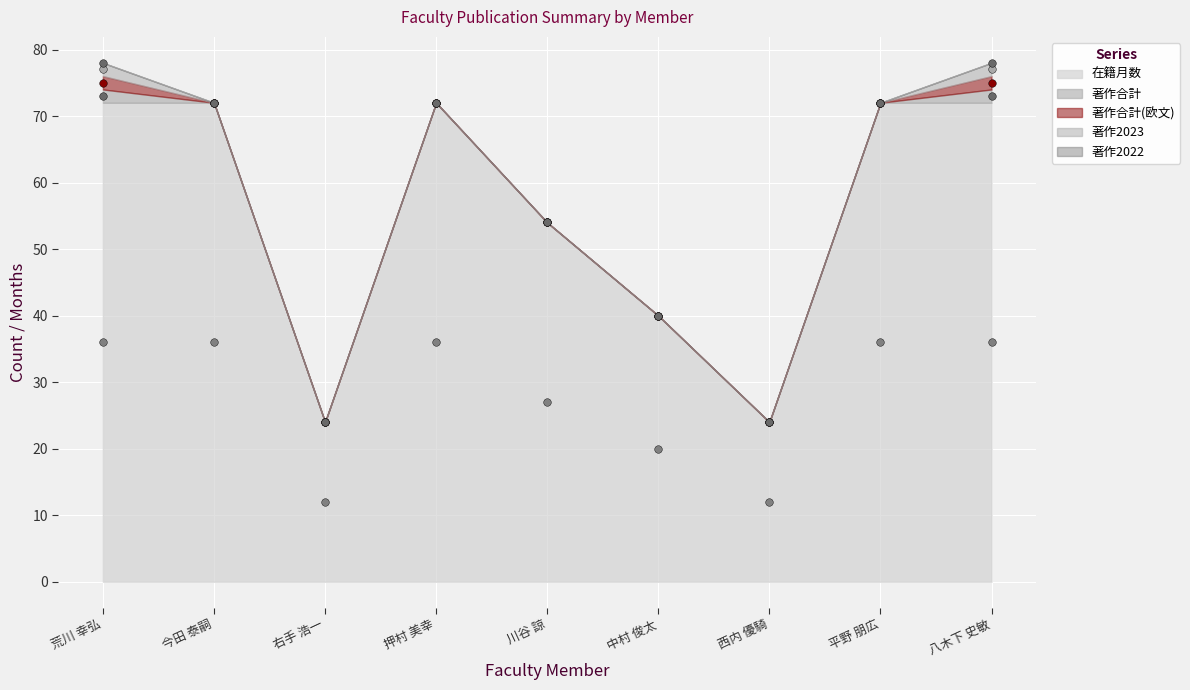

At how many categories does at least one series exceed 39?

7